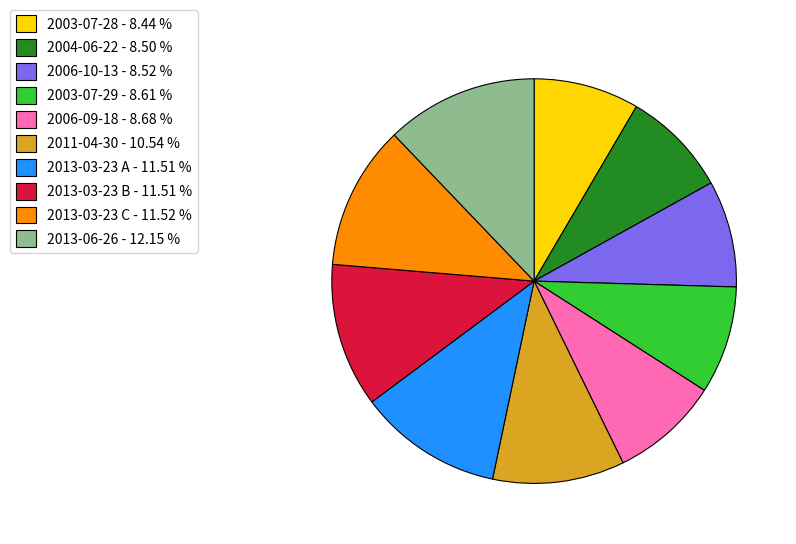

Does any single category account for the majority?

No